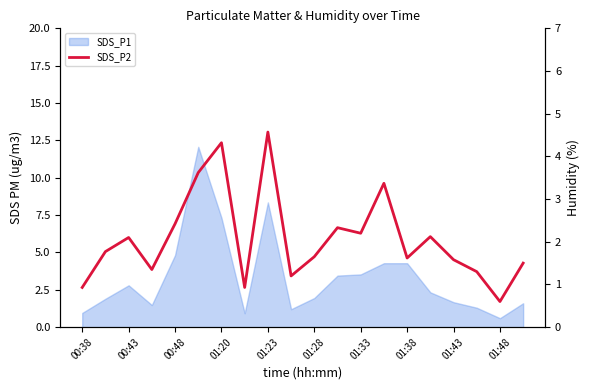

What is the smallest value displayed?

0.6